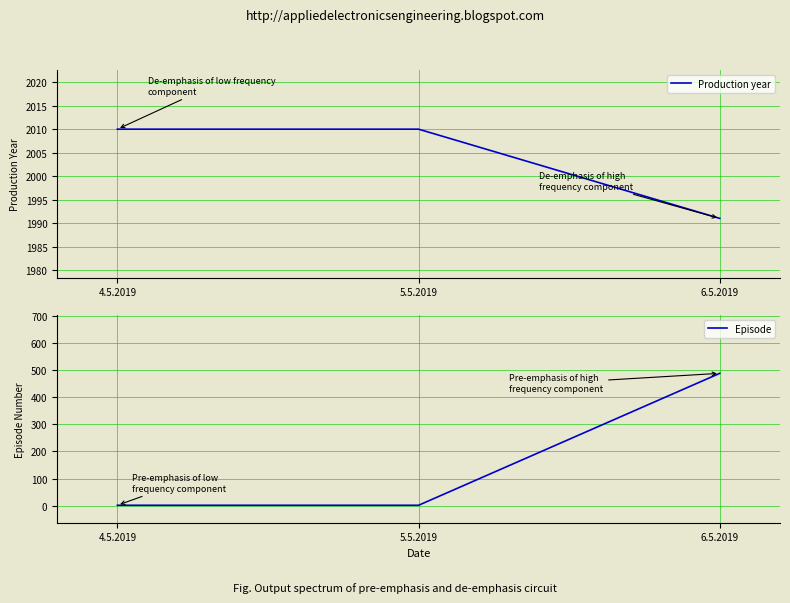

List the series in order of their peak value, lowest first.

Episode, Production year